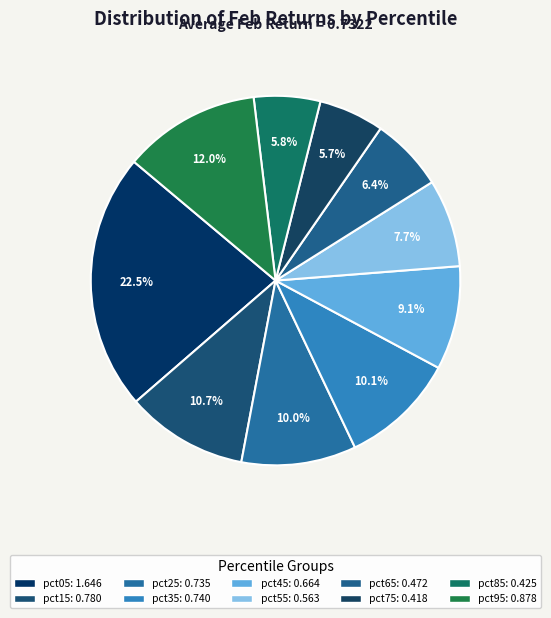

How much of the chart is everything except pct45?

90.9%